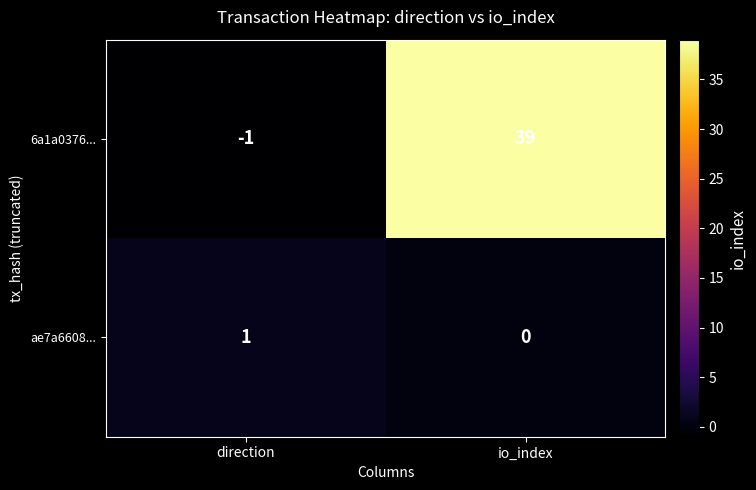

At how many categories does at least one series exceed 26?

1